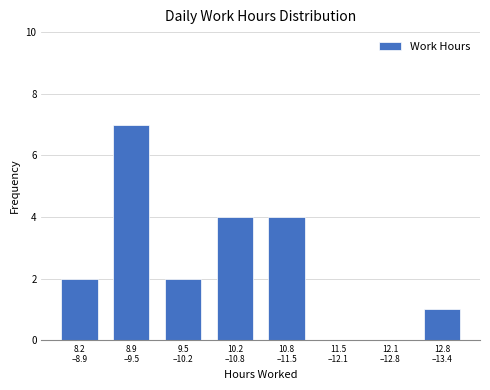

What is the greatest value displayed?

7